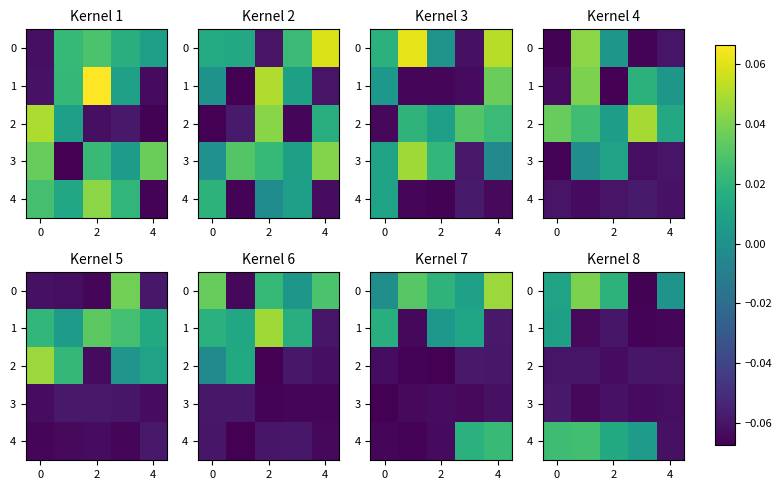

What is the minimum value for row_3?

-0.1